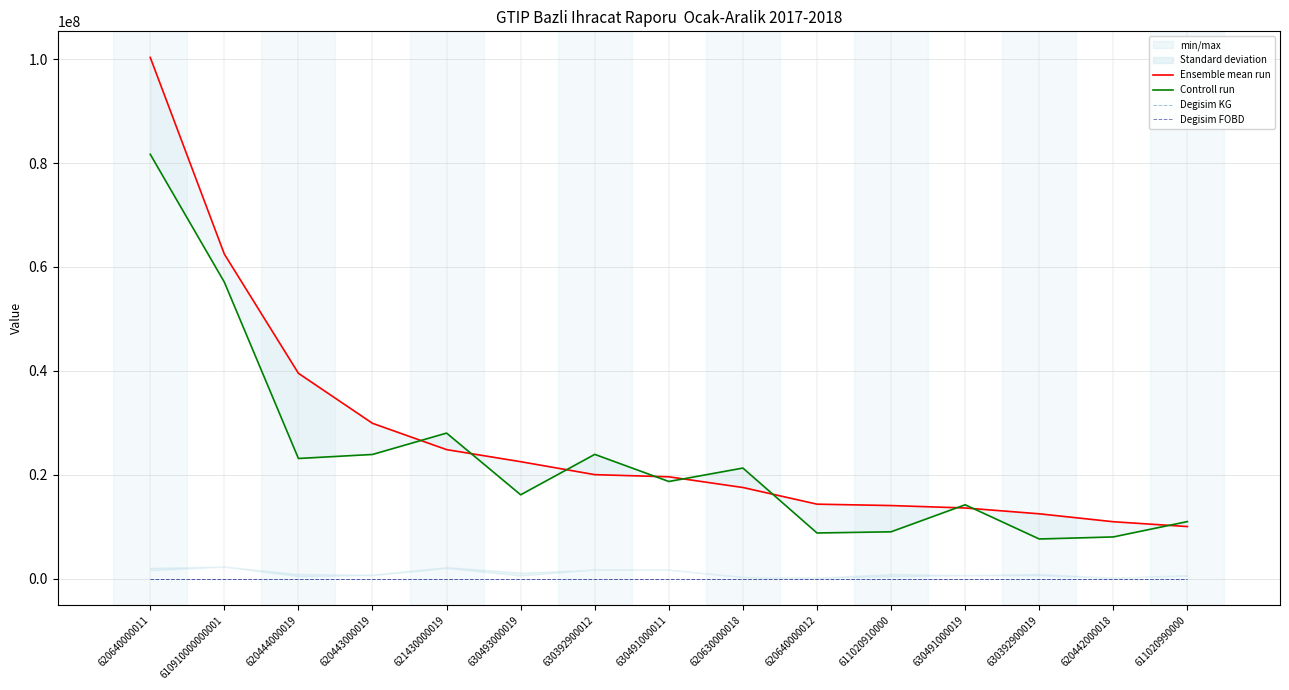

How many categories are shown in the chart?

15